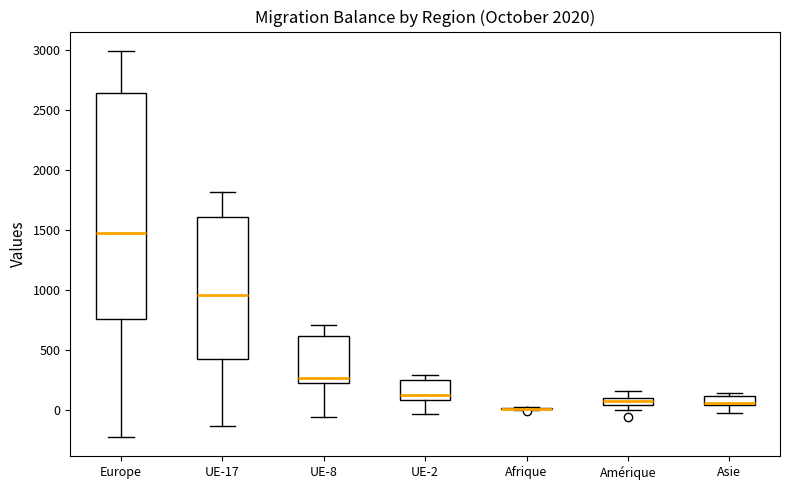

Where is the lower edge of the box for Amérique on the y-axis? The values are not printed on the chart, so give them approximately, as read against the axis.

50